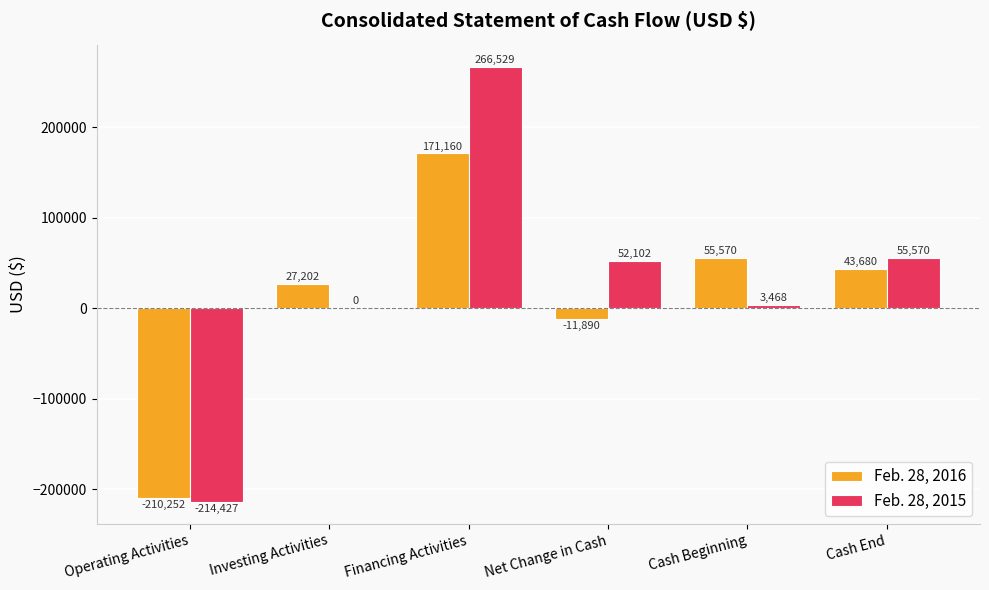

Which category has the highest value across all series?

Financing Activities